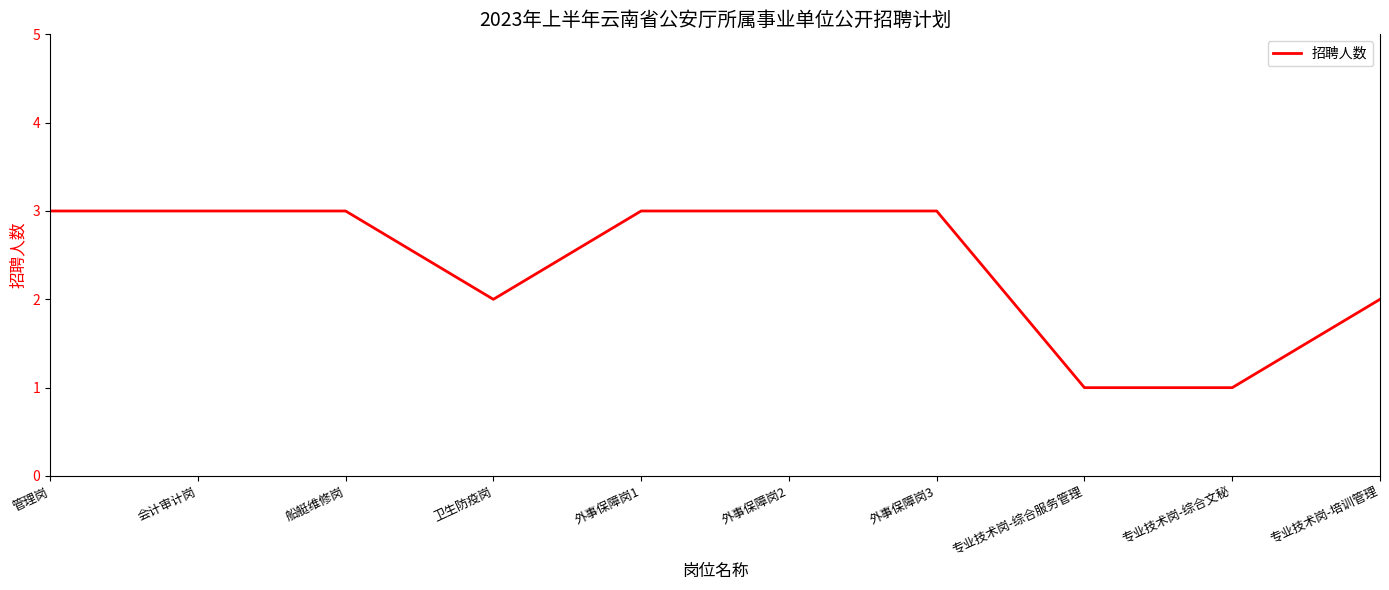

Reading left to right, list all the values displayed in this chart.

3	3	3	2	3	3	3	1	1	2